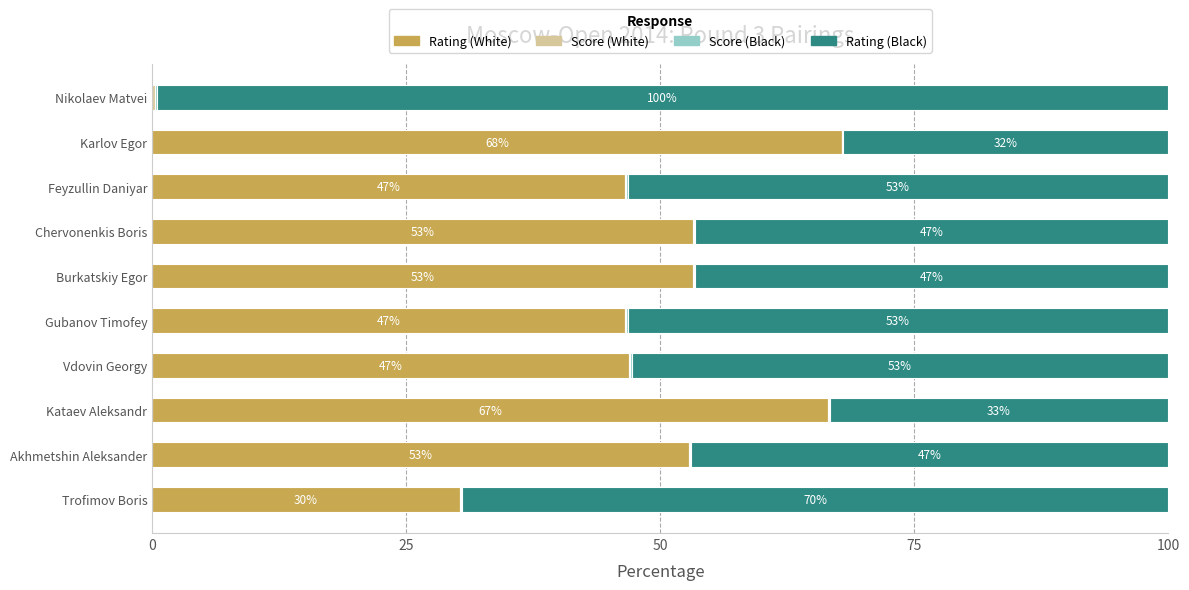

What is the maximum value for Rating (White)?

67.8